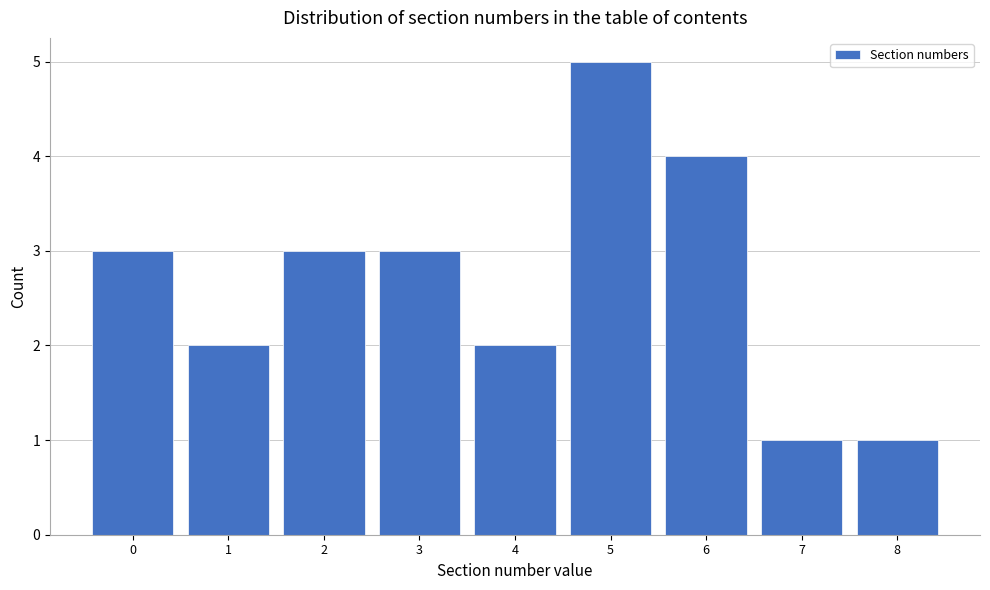

Reading left to right, what are all the values shown in this chart?

3	2	3	3	2	5	4	1	1